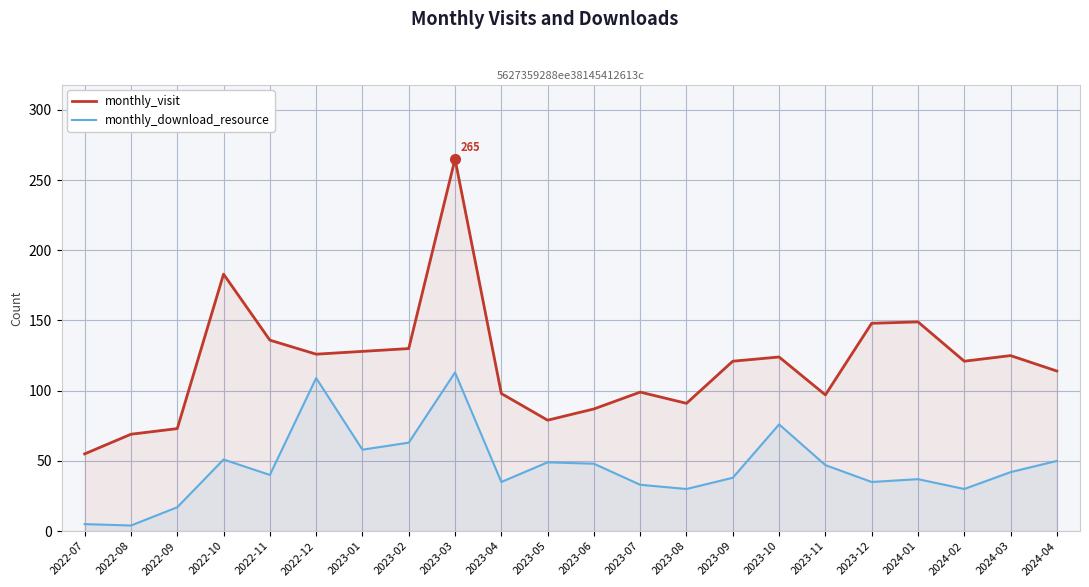

What is the total value across all series at 2022-12?

235